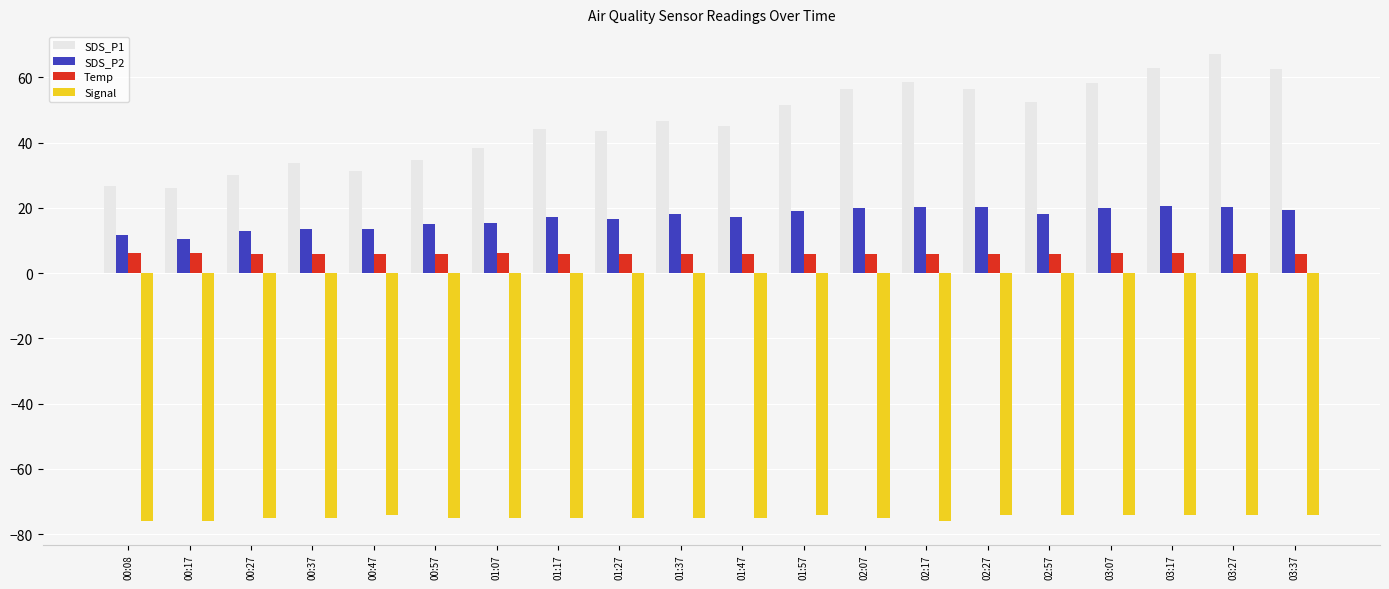

What is the difference between the second highest and second lowest values in the SDS_P1 series?

36.1